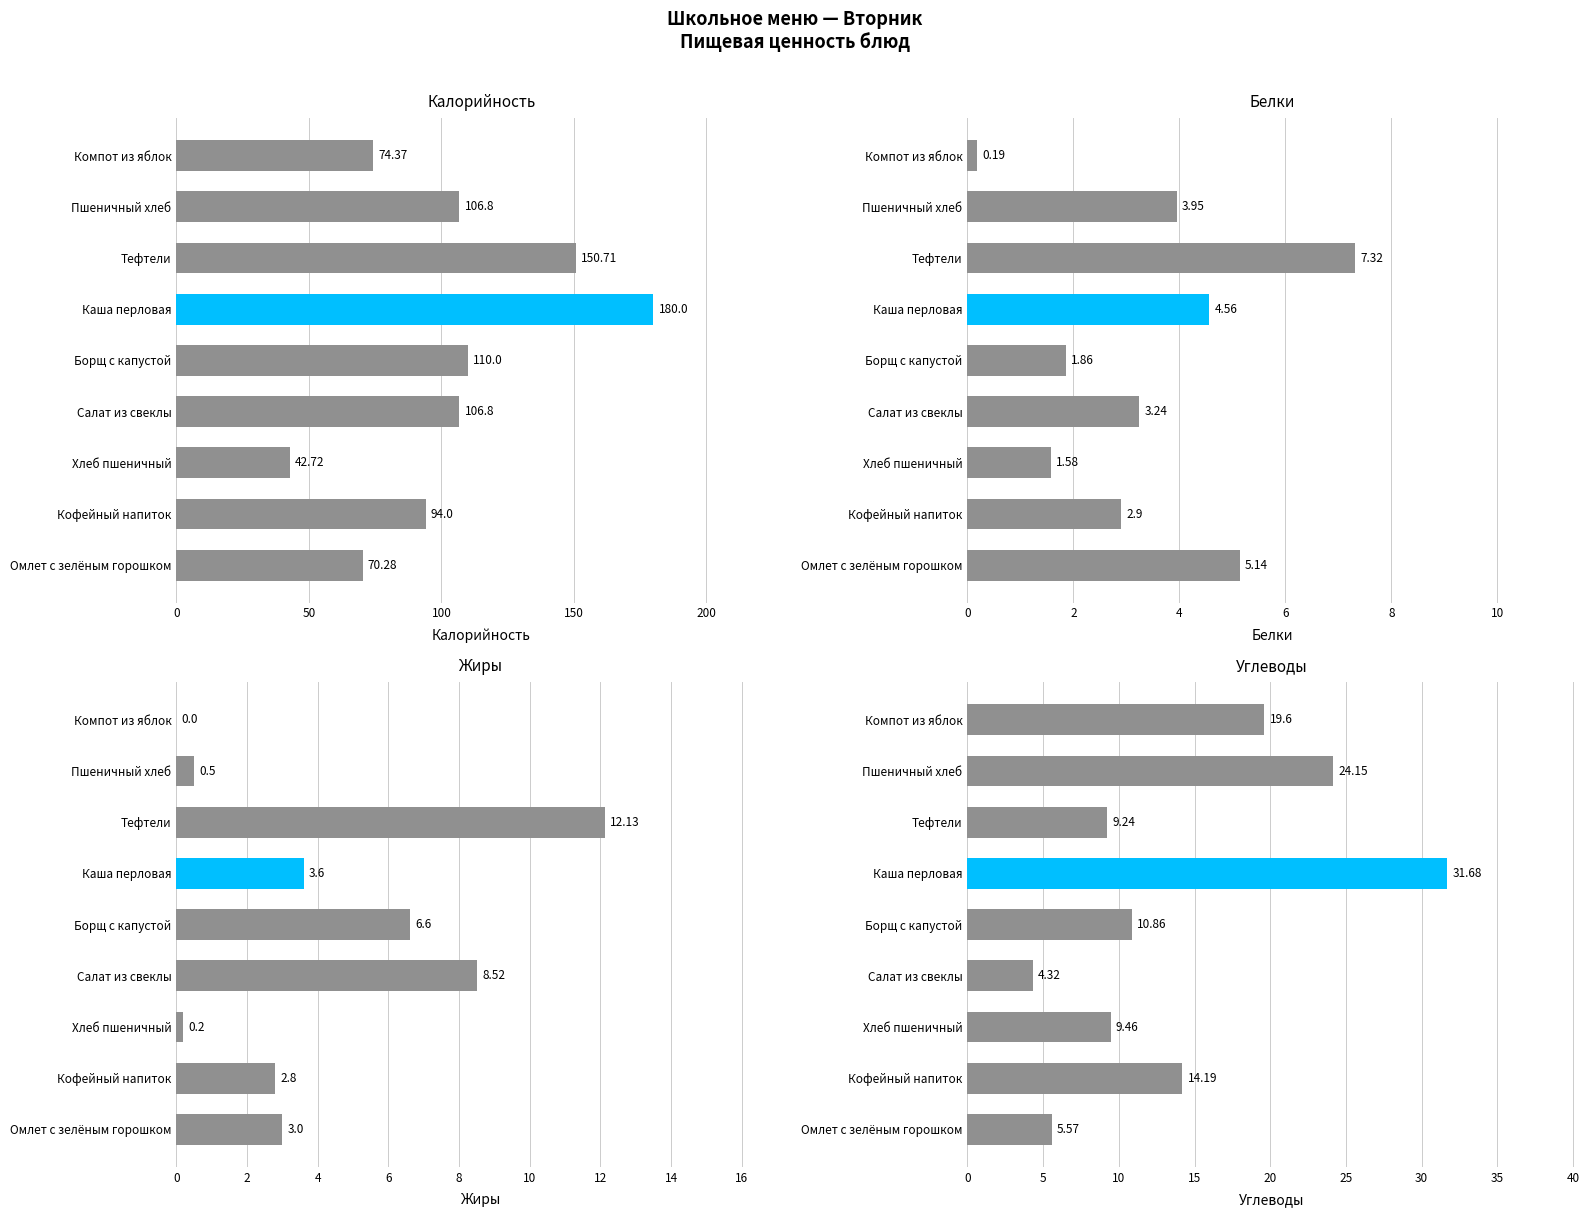

At Омлет с зелёным горошком, list the series in order from smallest to largest.

Жиры, Белки, Углеводы, Калорийность